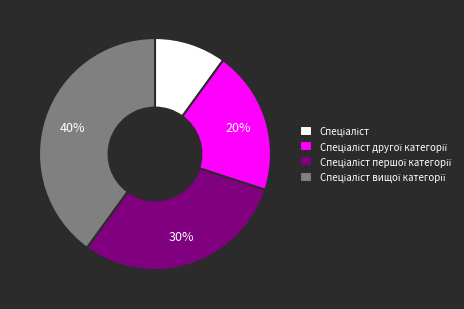

To the nearest percent, what is the average slice percentage?

25%